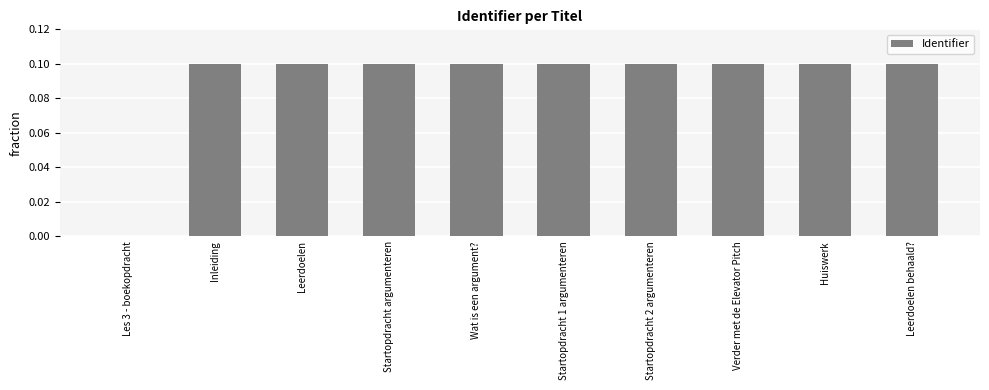

Reading right to left, list all the values displayed in this chart.

Leerdoelen behaald?=0.1	Huiswerk=0.1	Verder met de Elevator Pitch=0.1	Startopdracht 2 argumenteren=0.1	Startopdracht 1 argumenteren=0.1	Wat is een argument?=0.1	Startopdracht argumenteren=0.1	Leerdoelen=0.1	Inleiding=0.1	Les 3 - boekopdracht=0.0